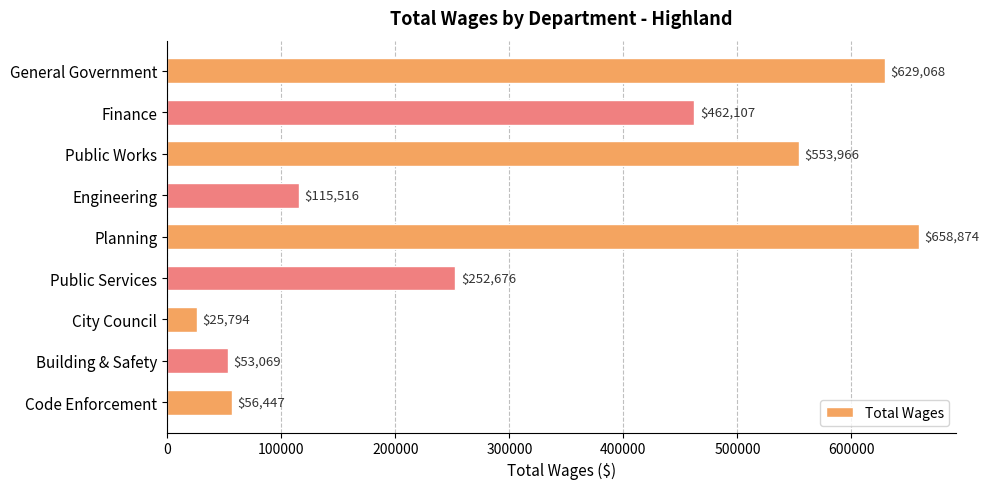

What is the label of the 2nd bar from the top?

Finance